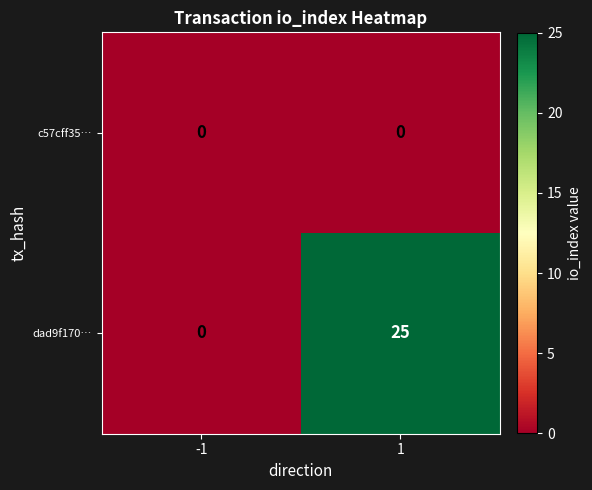

What is the spread (max minus min) of values at 1?

25